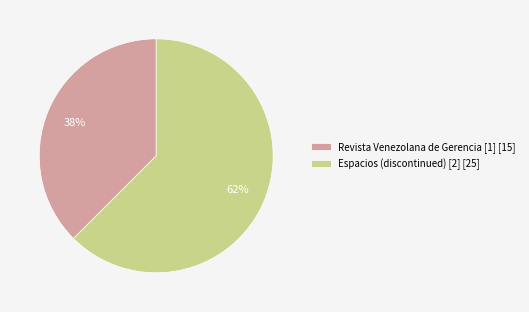

Combined, do Revista Venezolana de Gerencia [1] and Espacios (discontinued) [2] account for over 50%?

Yes